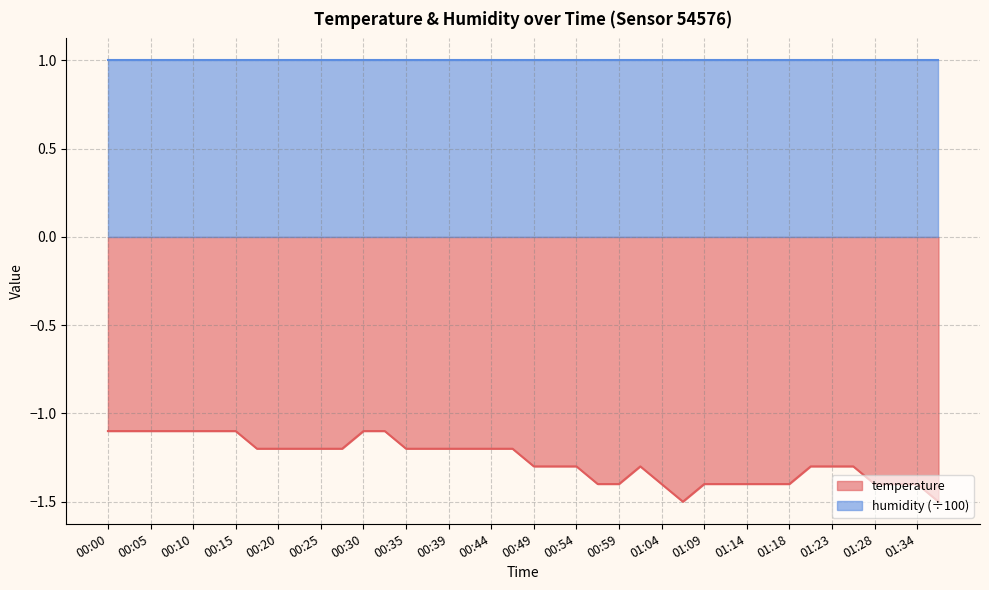

How many lines are shown in the chart?

2